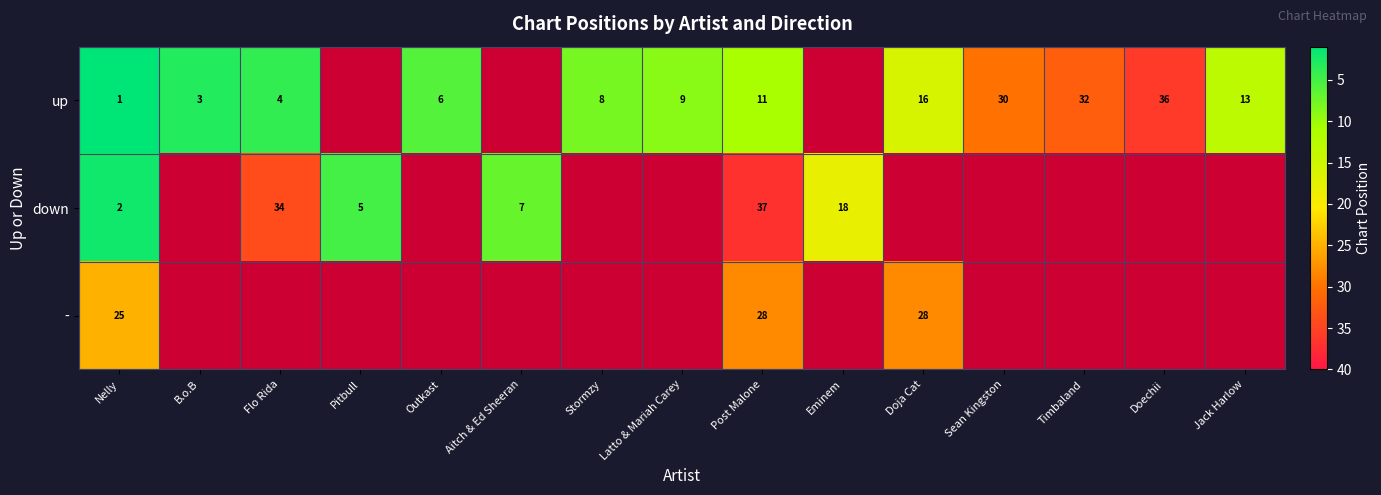

What is the difference between the highest and lowest values at Nelly?

24